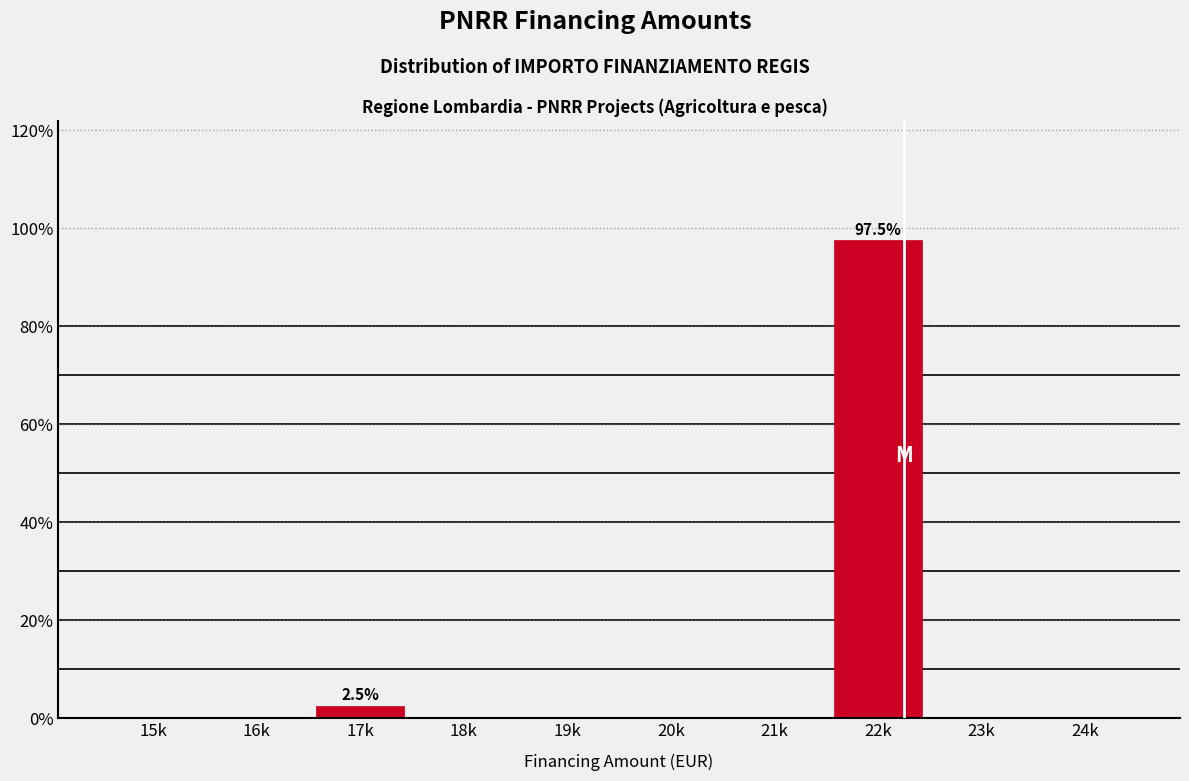

Reading left to right, list all the values displayed in this chart.

15k=0.0	16k=0.0	17k=2.5	18k=0.0	19k=0.0	20k=0.0	21k=0.0	22k=97.5	23k=0.0	24k=0.0